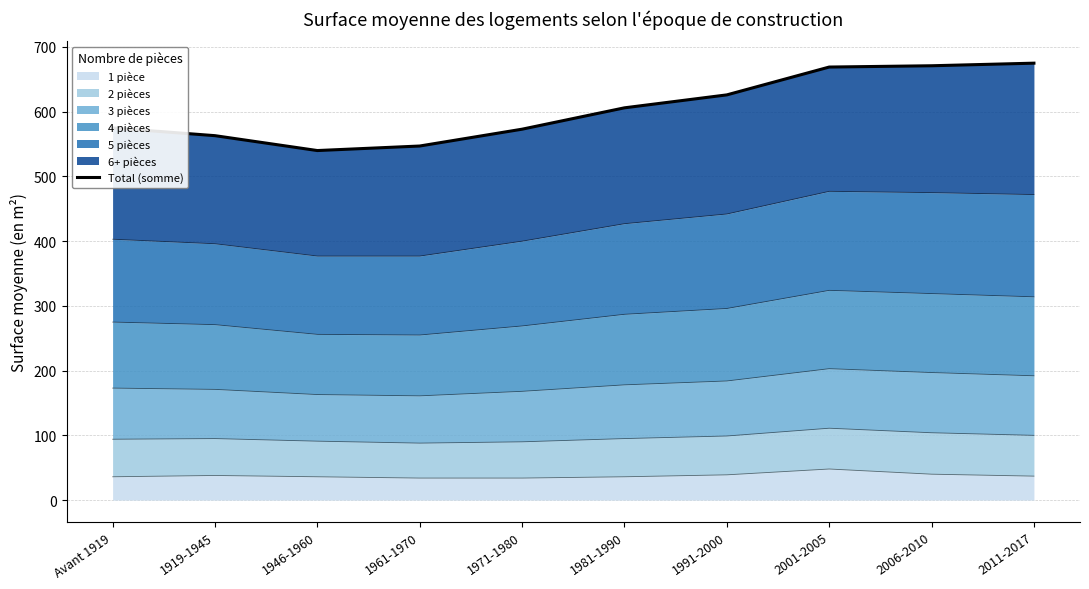

Read the value at 2006-2010.

671